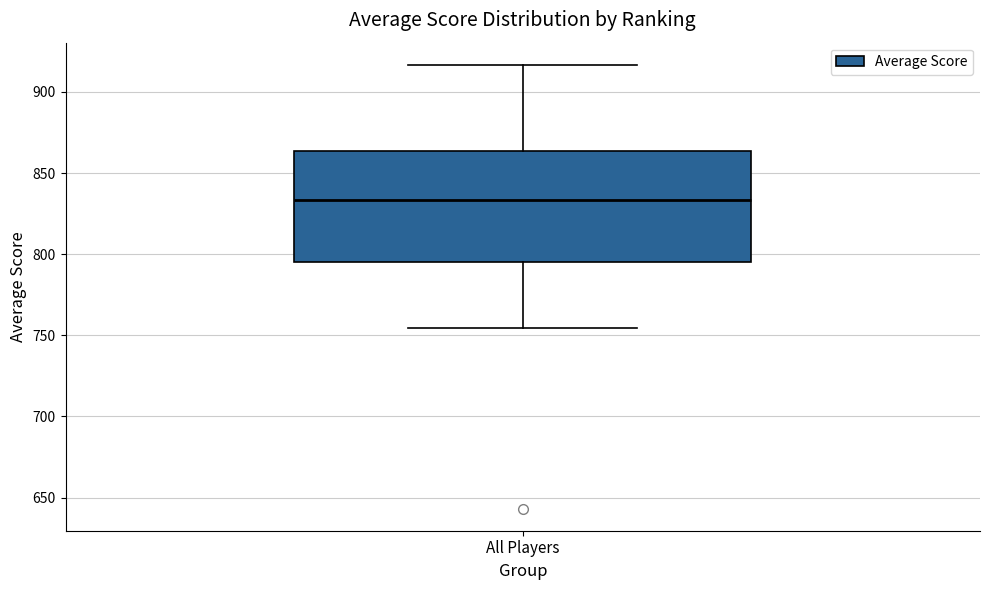

Where does the upper whisker of the box for All Players end on the y-axis? The values are not printed on the chart, so give them approximately, as read against the axis.

915